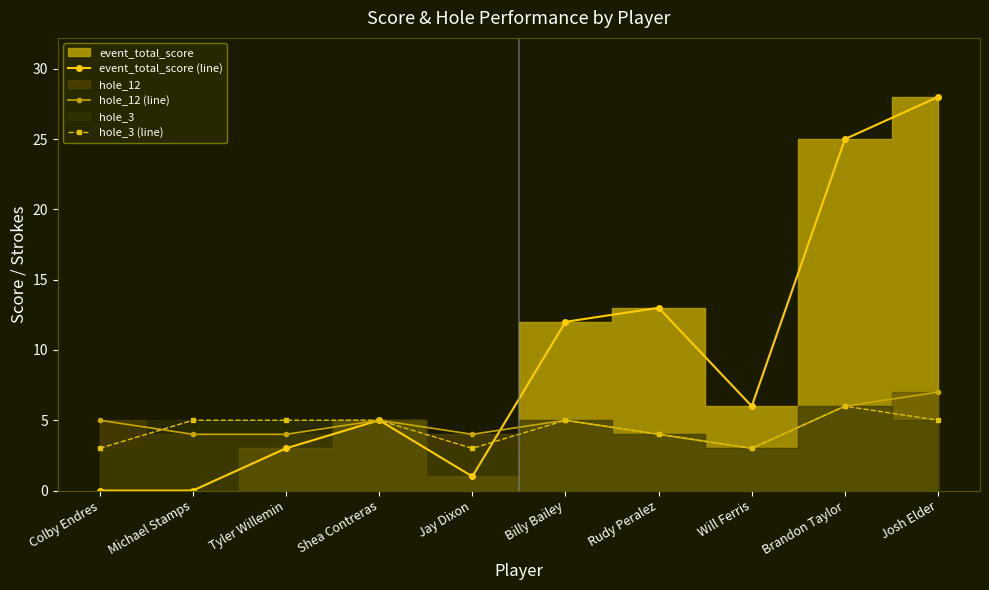

What is the label of the 3rd point from the right?

Will Ferris